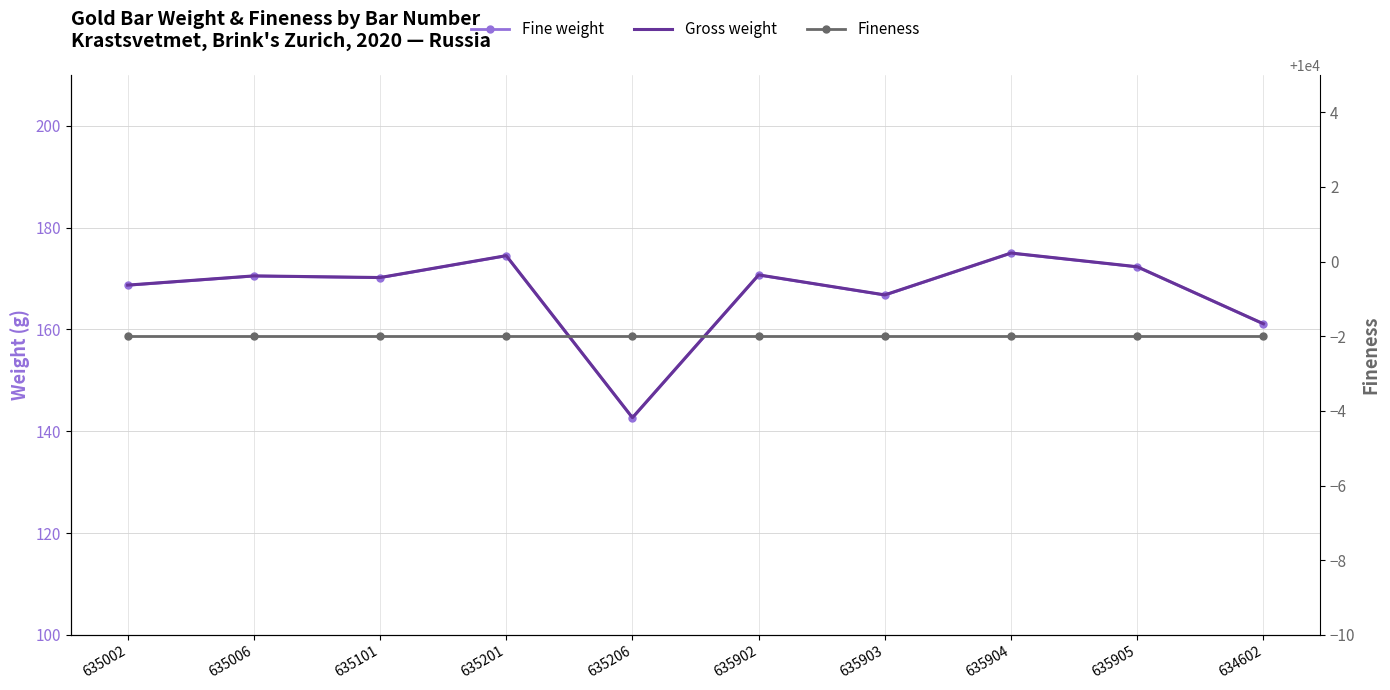

Where is Gross weight nearest to the value 158?

634602